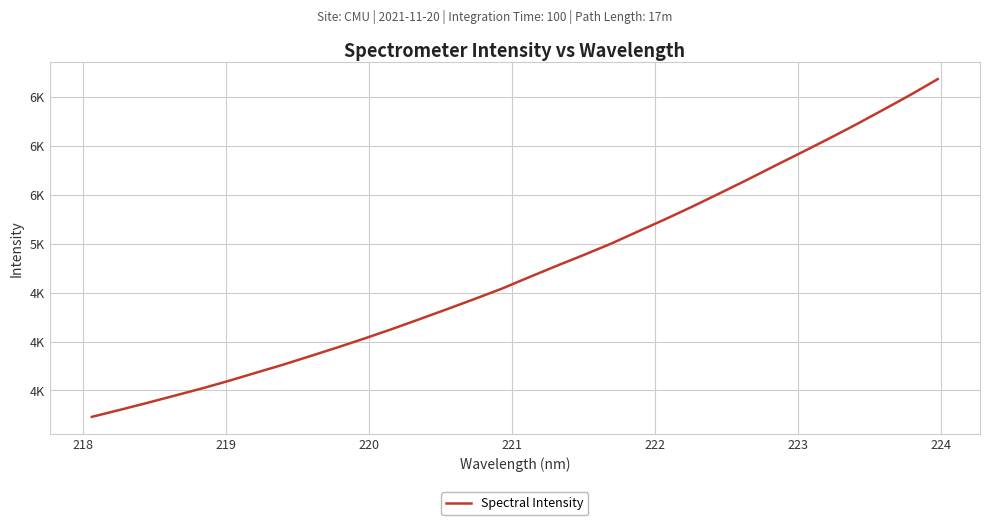

What is the difference between the maximum and minimum values?

3454.5